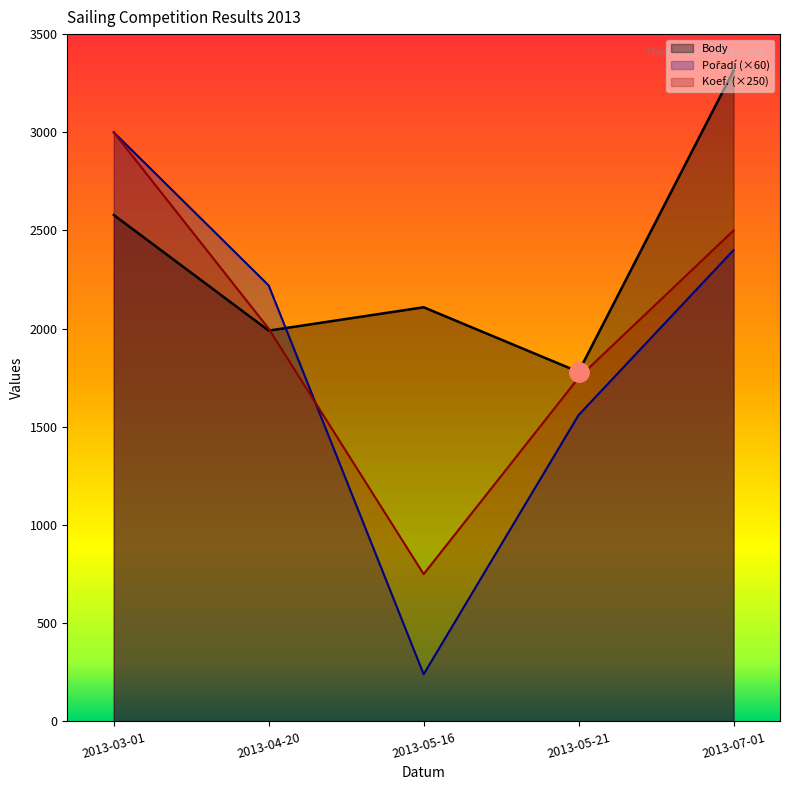

At which category is the sum across all series the highest?

2013-03-01